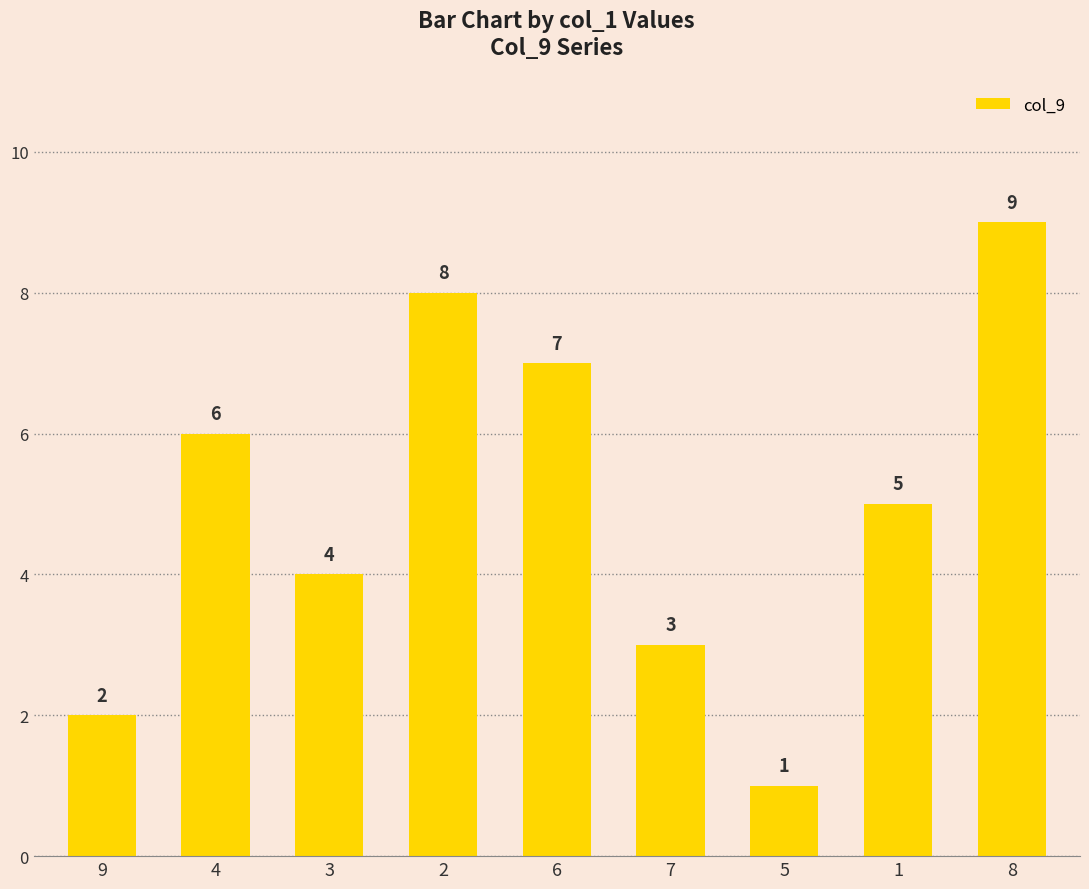

What is the average value?

5